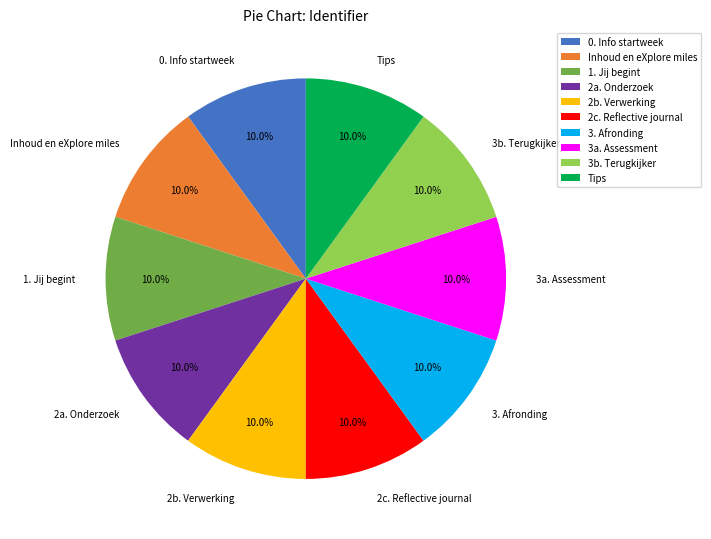

To the nearest percent, what portion does Inhoud en eXplore miles represent?

10%